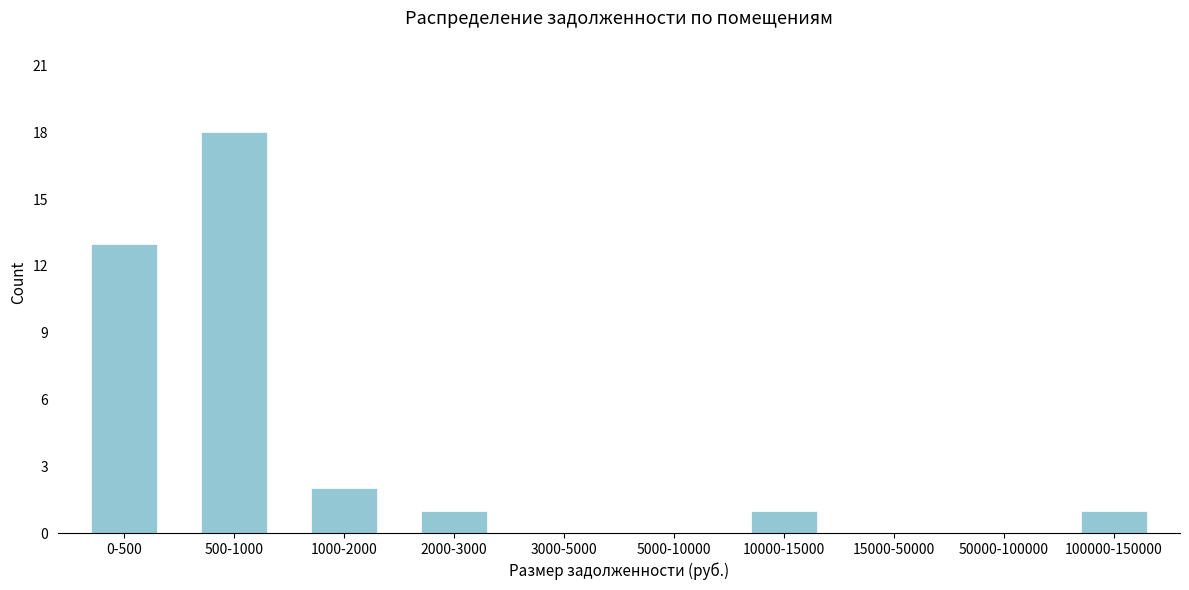

Reading left to right, what are all the values shown in this chart?

0-500=13	500-1000=18	1000-2000=2	2000-3000=1	3000-5000=0	5000-10000=0	10000-15000=1	15000-50000=0	50000-100000=0	100000-150000=1